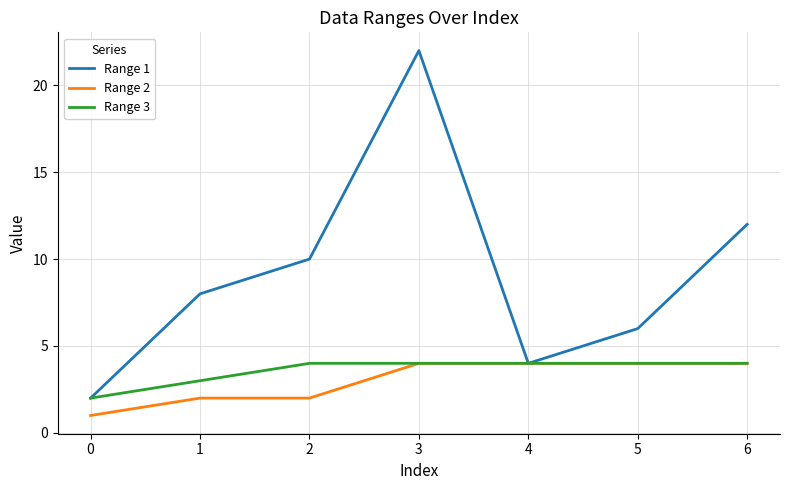

What is the highest value of the Range 3 series?

4